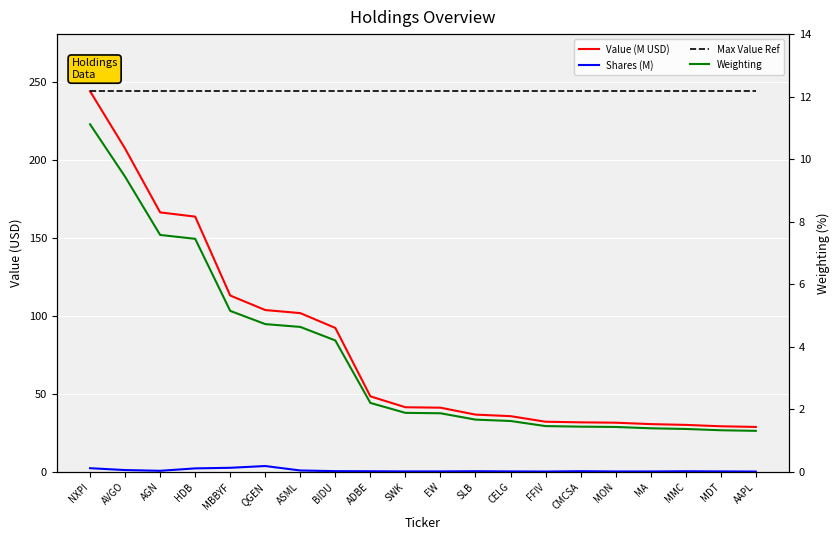

What is the lowest value of the Weighting series?

1.3